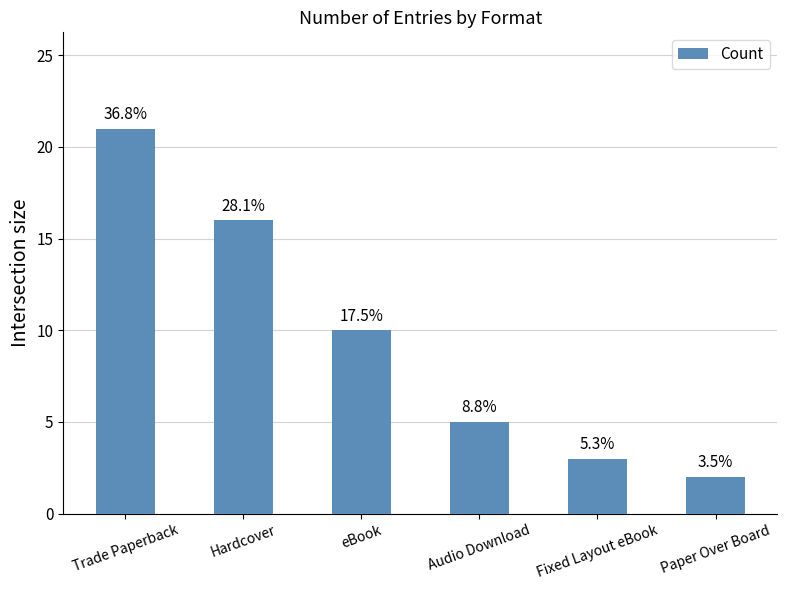

Reading left to right, transcribe all the data shown in this chart.

Trade Paperback=21	Hardcover=16	eBook=10	Audio Download=5	Fixed Layout eBook=3	Paper Over Board=2